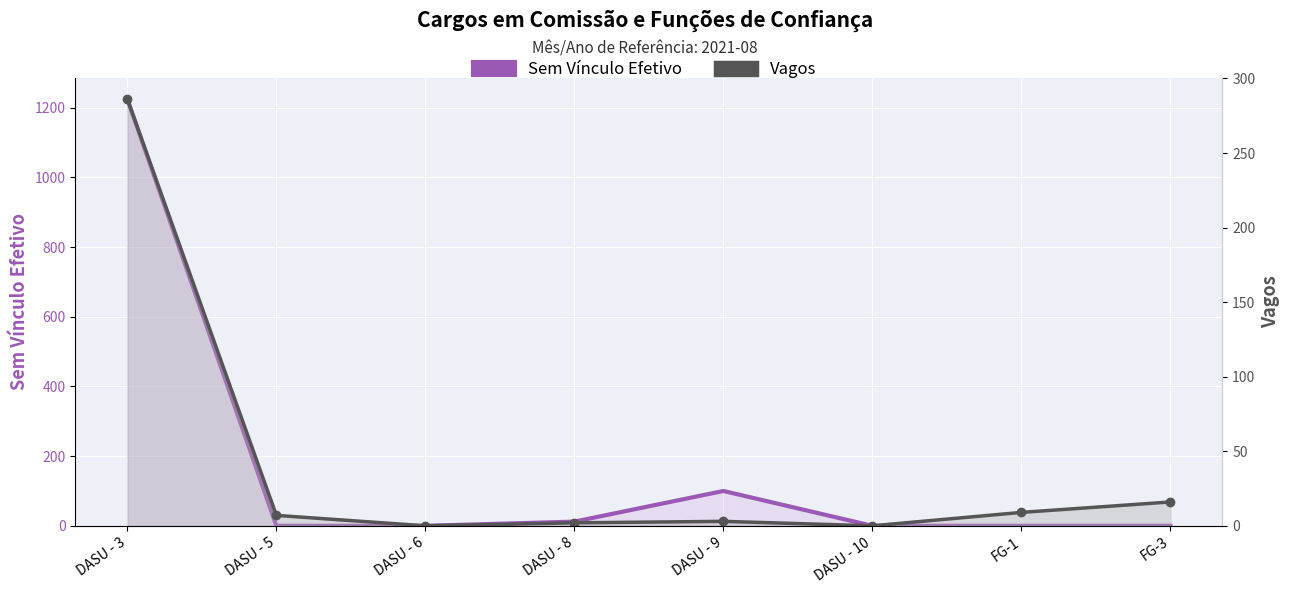

Reading left to right, what are all the values shown in this chart?

Sem Vínculo Efetivo: 1224	0	0	12	100	0	0	0
Vagos: 286	7	0	2	3	0	9	16